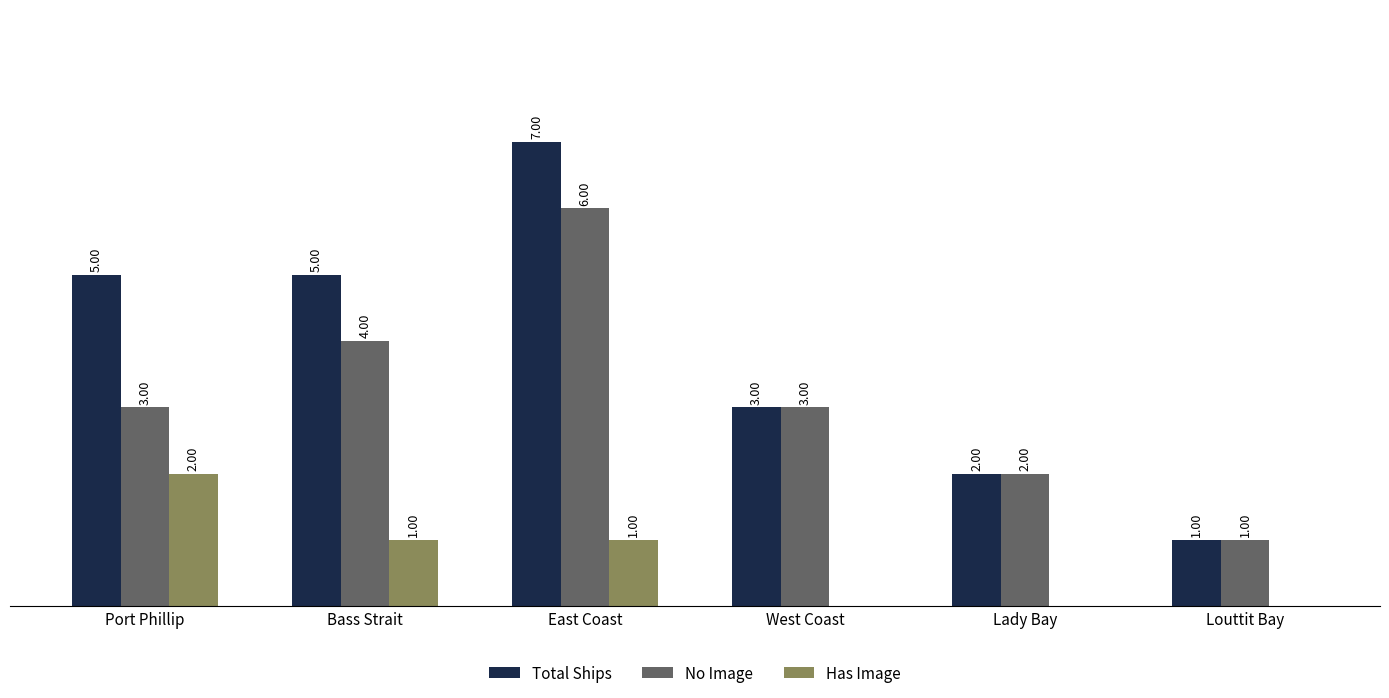

At which label does Has Image first exceed 1?

Port Phillip